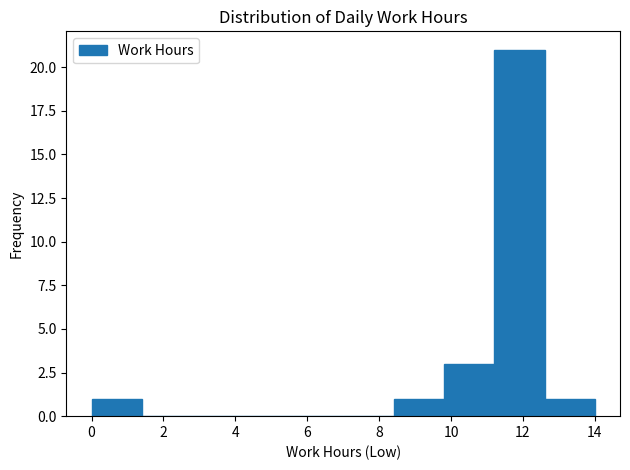

Reading left to right, list every bar in this chart as the range it spans on the x-axis followed by its height. The values are not printed on the chart, so give them approximately, as read against the axis.

0.0 to 1.4: 1
1.4 to 2.8: 0
2.8 to 4.2: 0
4.2 to 5.6: 0
5.6 to 7.0: 0
7.0 to 8.4: 0
8.4 to 9.8: 1
9.8 to 11.2: 3
11.2 to 12.6: 21
12.6 to 14.0: 1